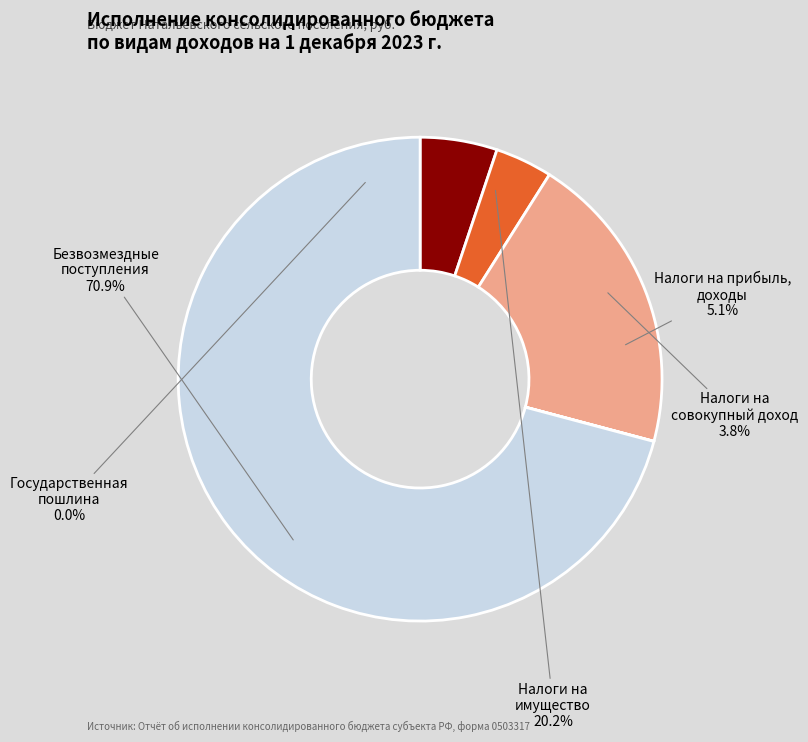

Combined, do НАЛОГИ НА ПРИБЫЛЬ, ДОХОДЫ and ГОСУДАРСТВЕННАЯ ПОШЛИНА account for over 50%?

No